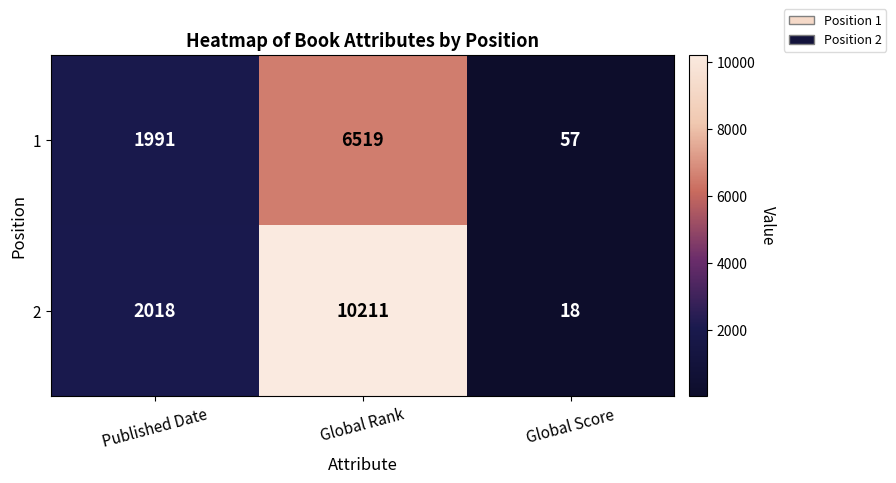

Reading left to right, extract all data points from this chart.

1: Published Date=1991	Global Rank=6519	Global Score=57
2: Published Date=2018	Global Rank=10211	Global Score=18